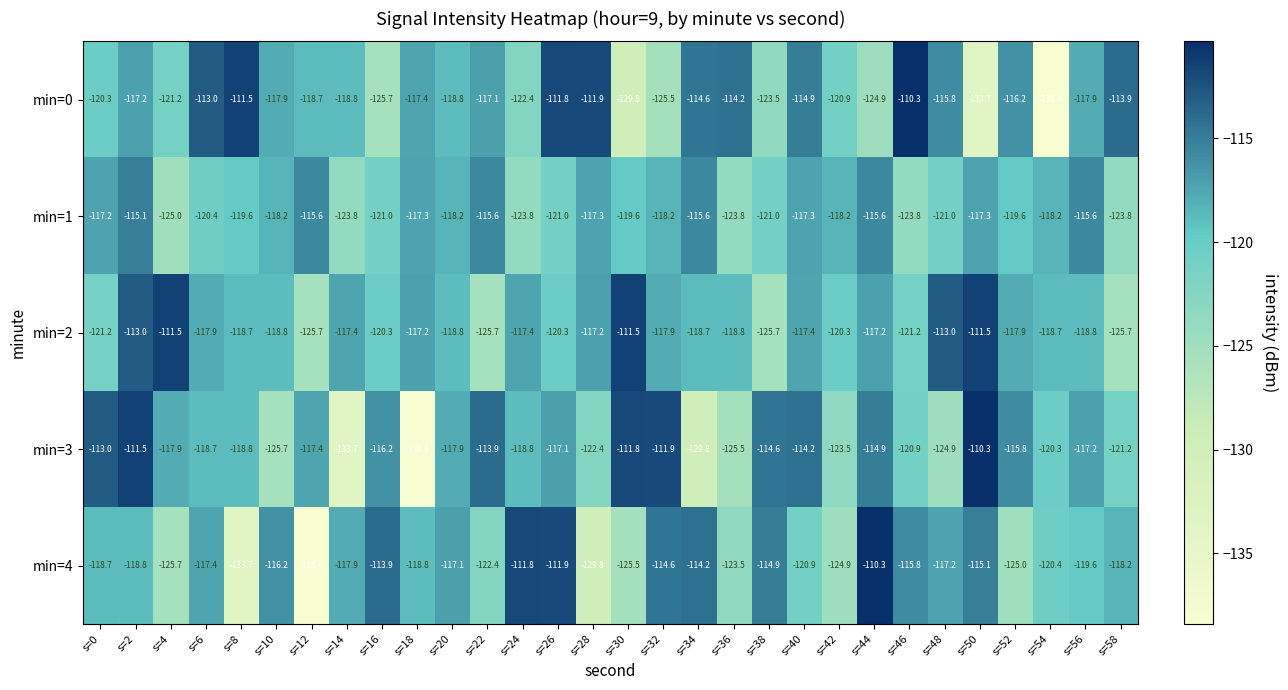

What is the sum of the min=2 values at s=58 and s=42?

-246.0